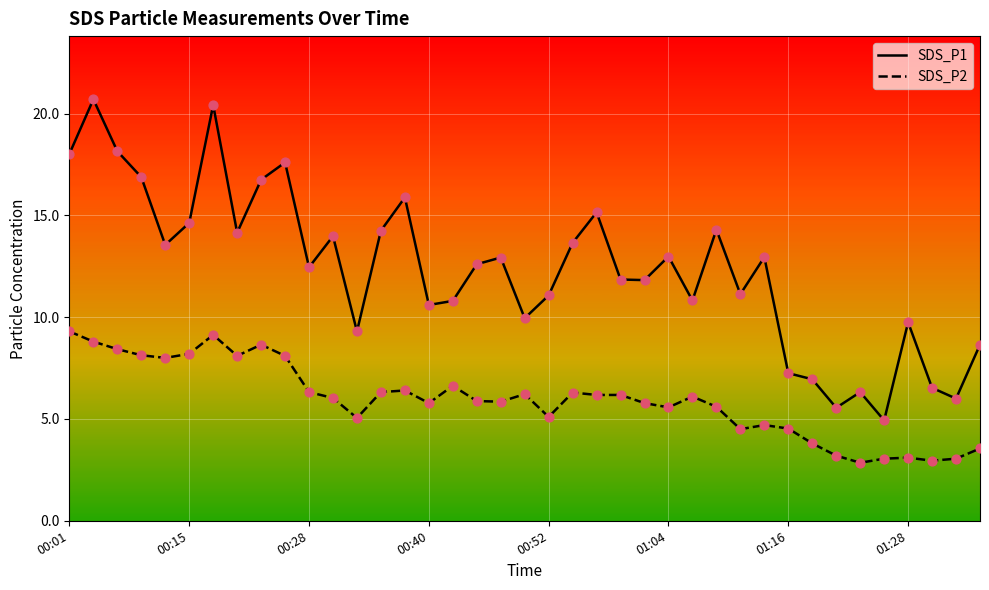

Which series reaches the maximum Y coordinate?

SDS_P1